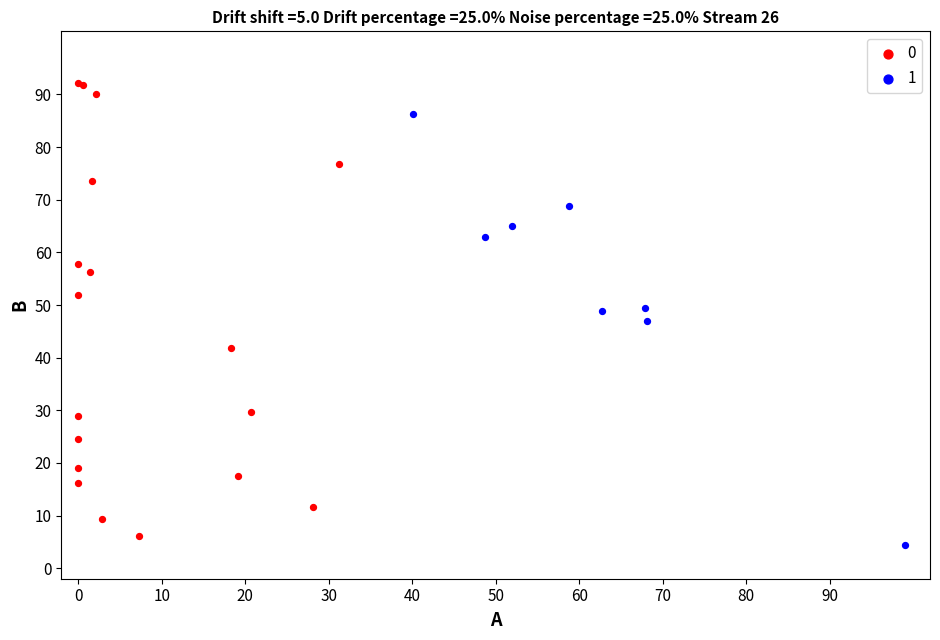

Which series reaches the minimum Y coordinate?

1